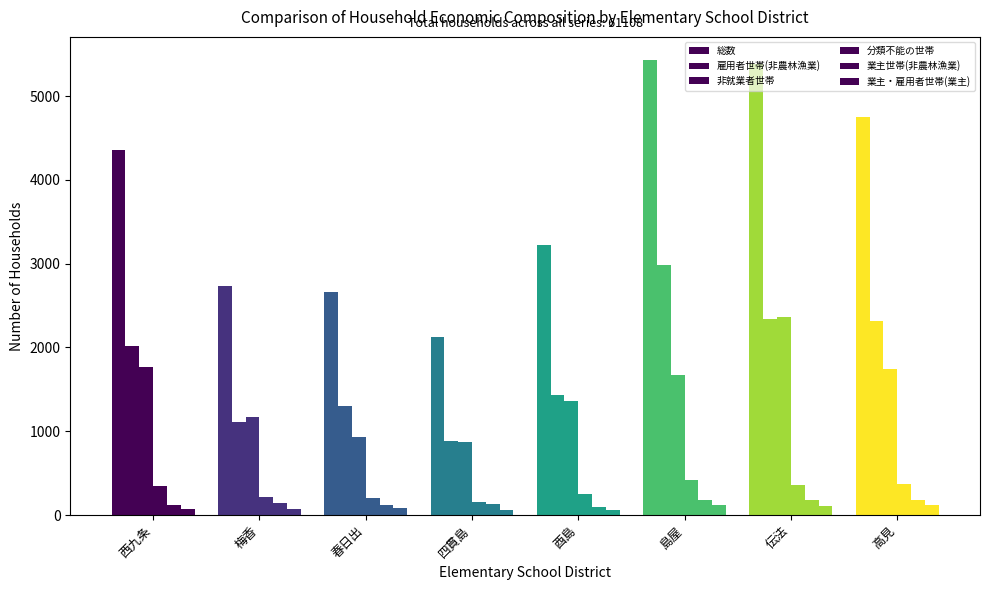

How many series are shown in this chart?

6